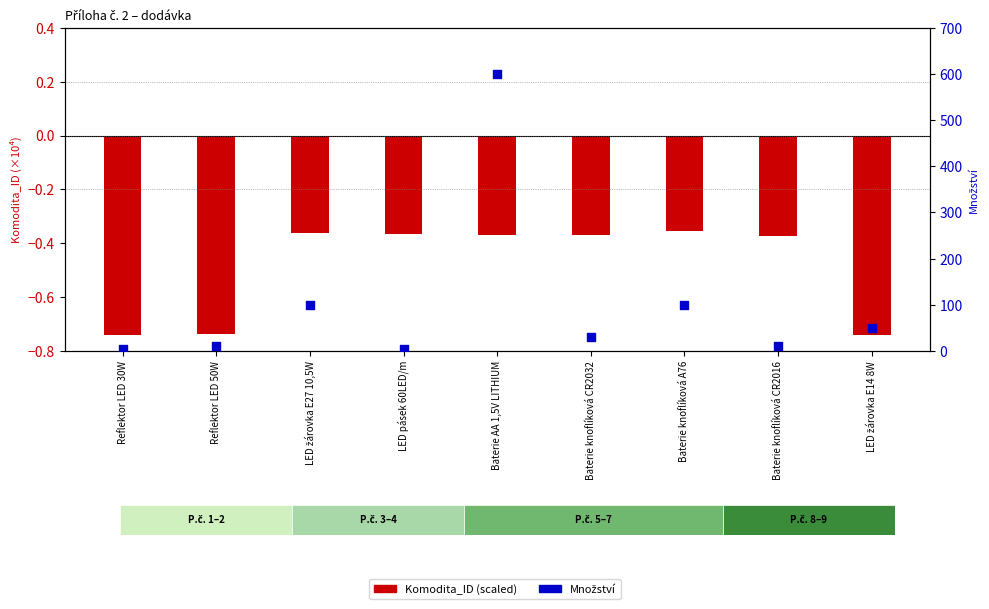

At which category is the sum across all series the highest?

Baterie AA 1,5V LITHIUM